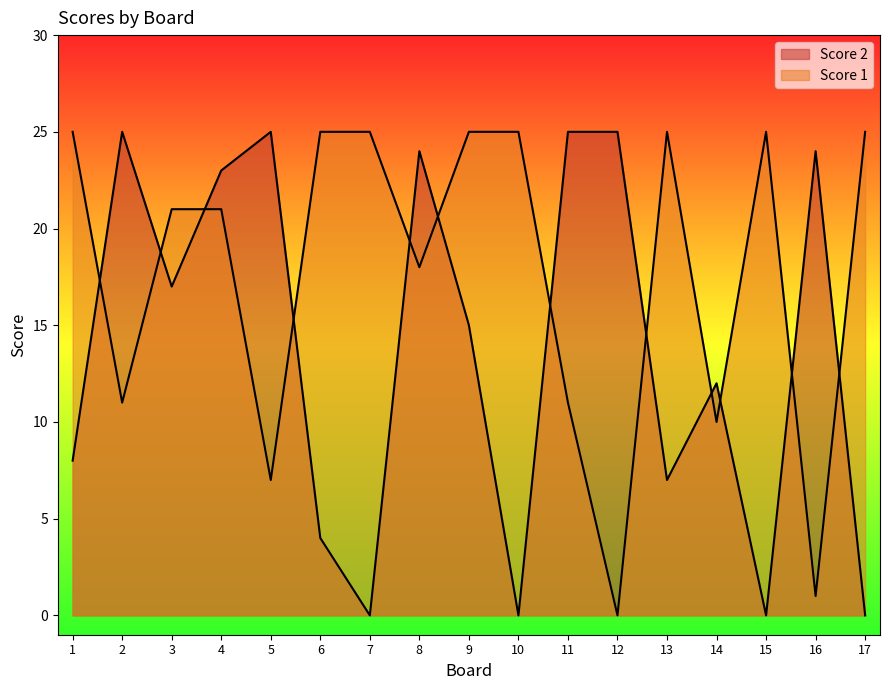

What is the difference between the Score 2 values at 3 and 5?

8